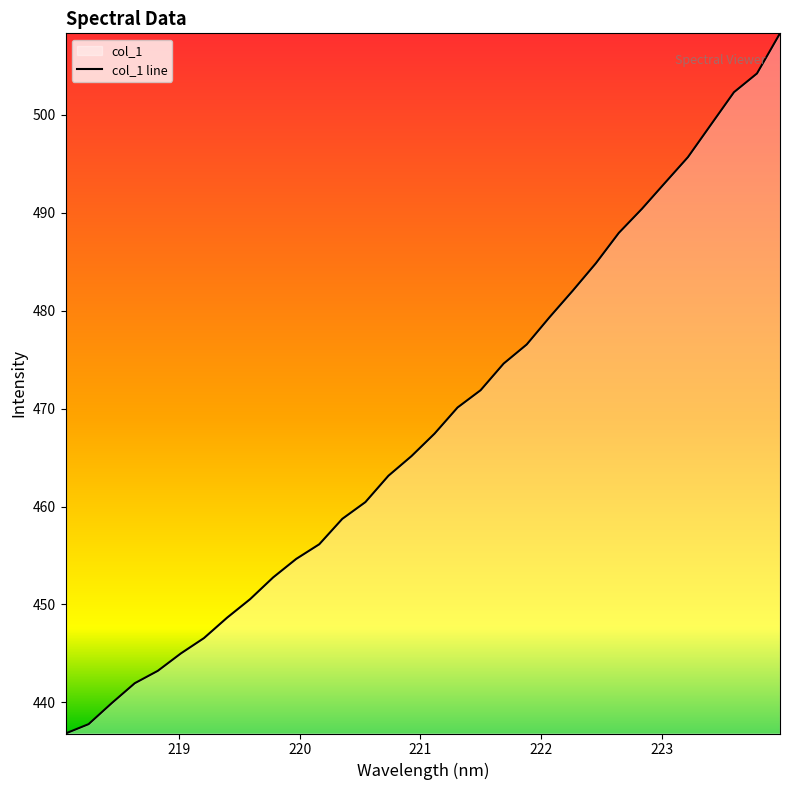

What is the greatest value displayed?

508.3